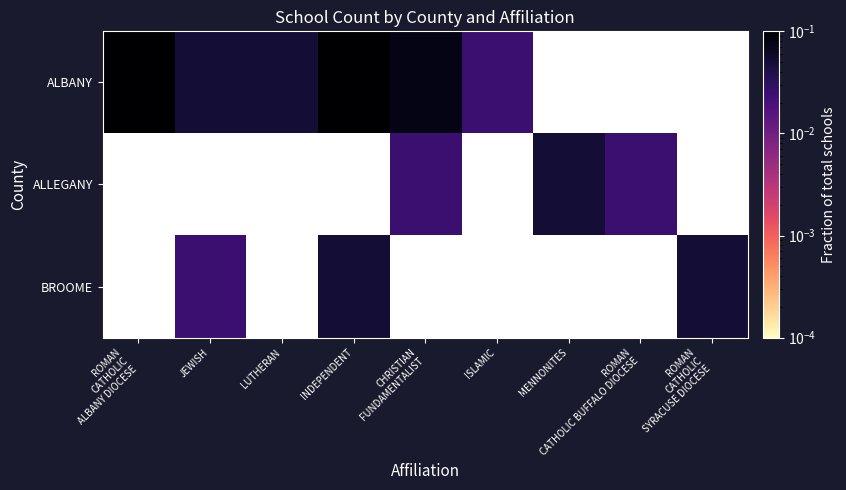

At how many categories does at least one series exceed 0?

9